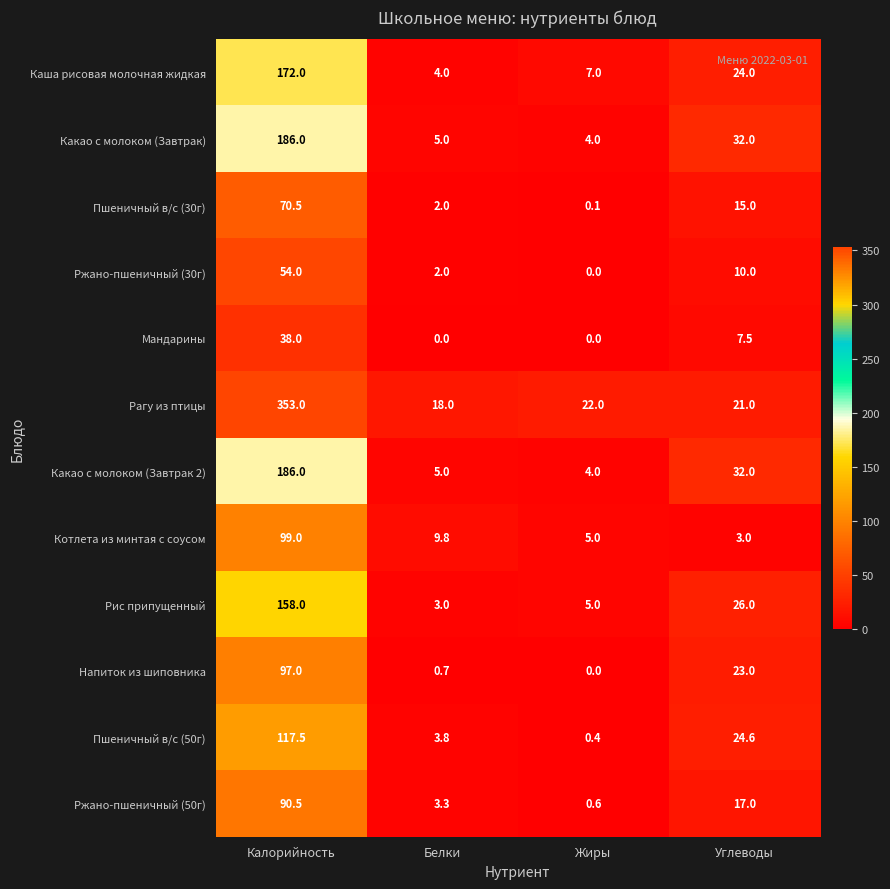

How many values in Мандарины are above zero?

2